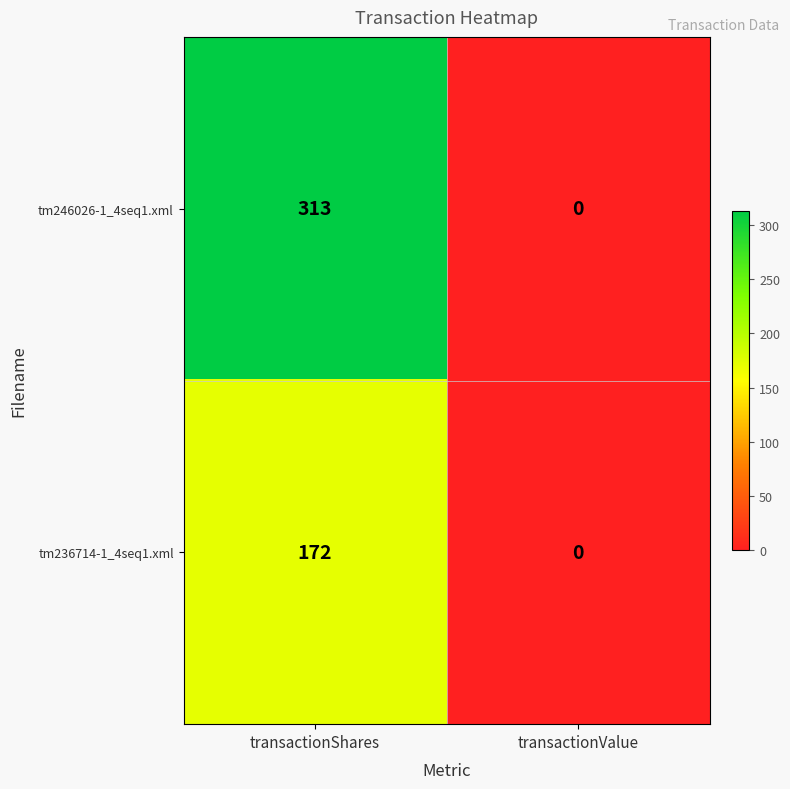

Reading left to right, extract all data points from this chart.

tm246026-1_4seq1.xml: transactionShares=313	transactionValue=0
tm236714-1_4seq1.xml: transactionShares=172	transactionValue=0